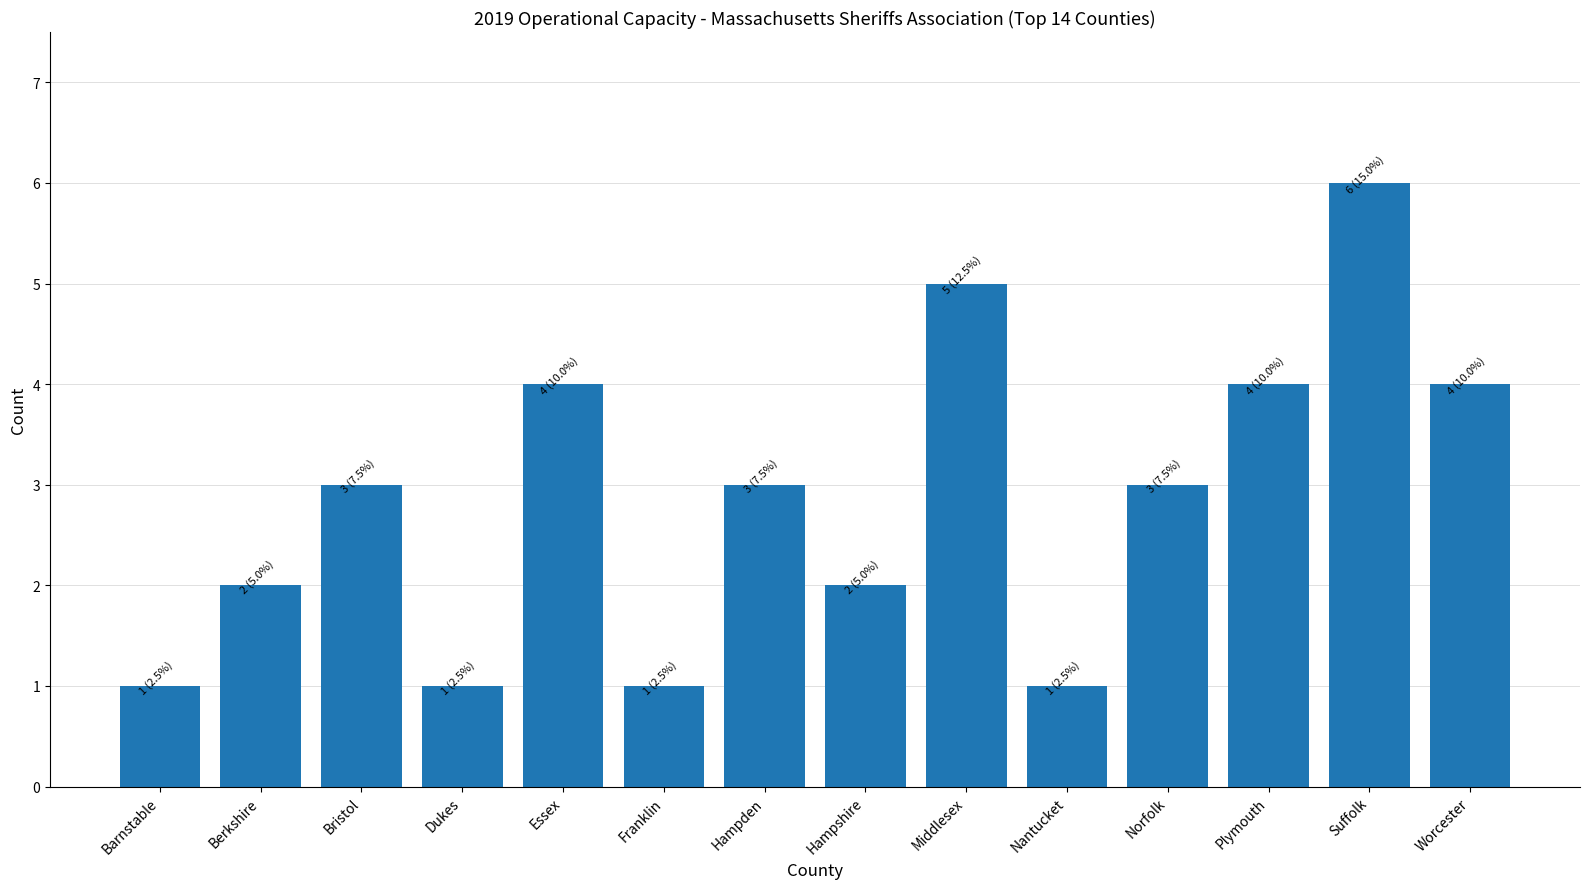

Reading right to left, what are all the values shown in this chart?

4	6	4	3	1	5	2	3	1	4	1	3	2	1